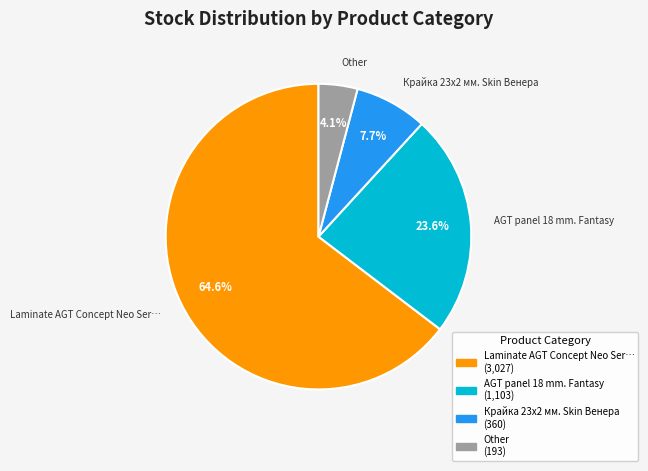

Is there any slice that represents more than half of the pie?

Yes